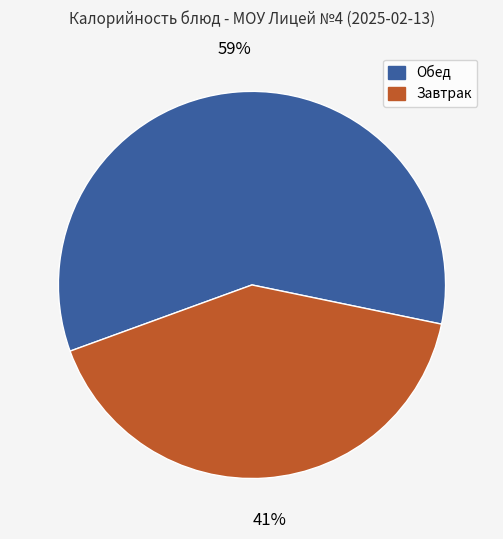

To the nearest percent, what percentage of the pie is Завтрак?

41%